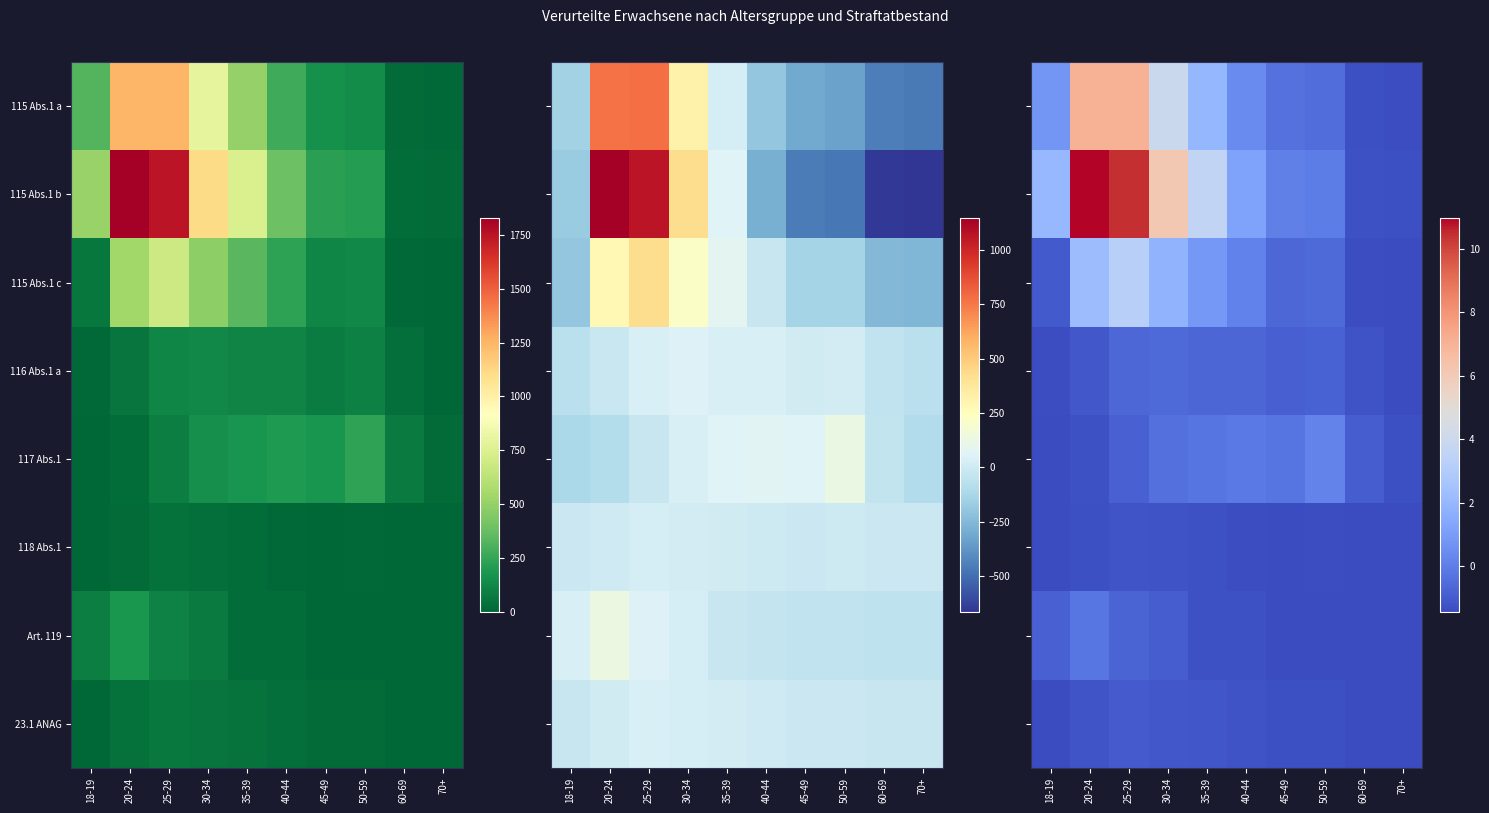

What is the total value across all series at 60-69?

-10.4